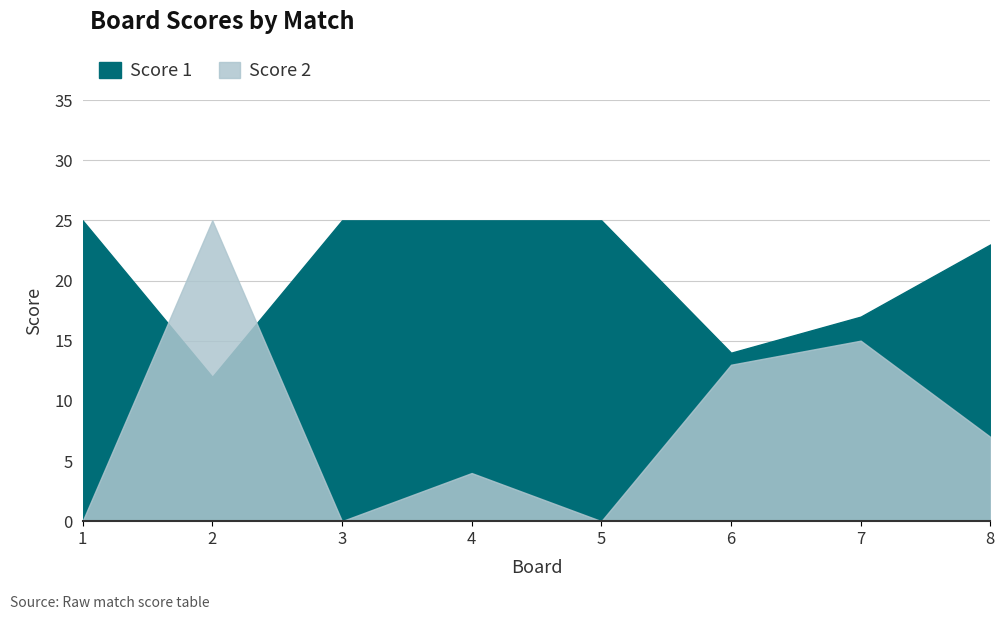

What is the value of the Score 1 point at the 4th from the left?

25